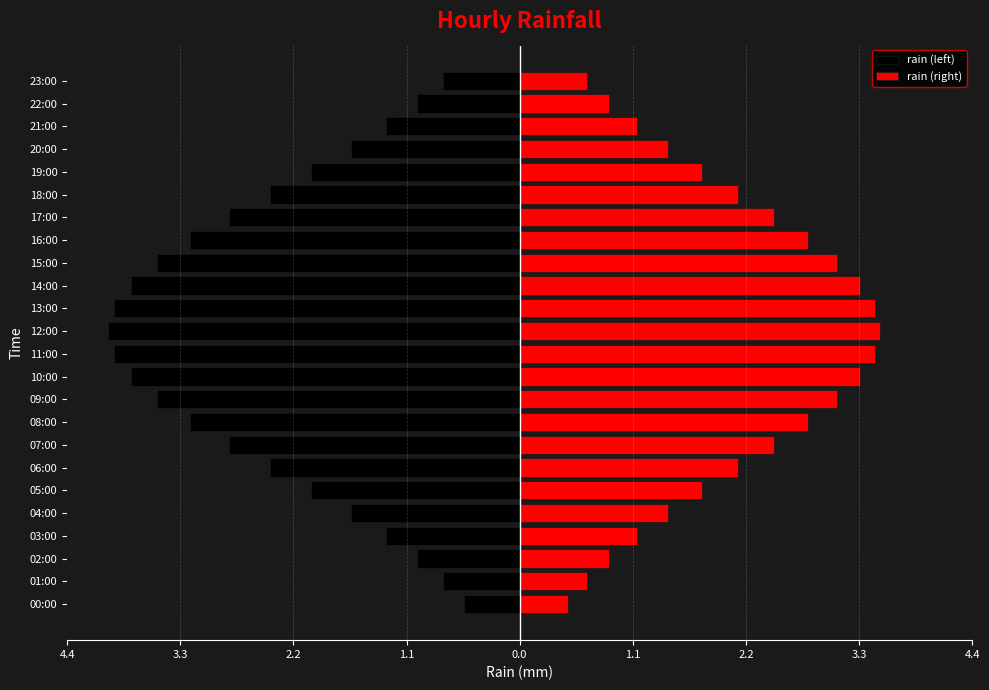

How many categories are shown in the chart?

24